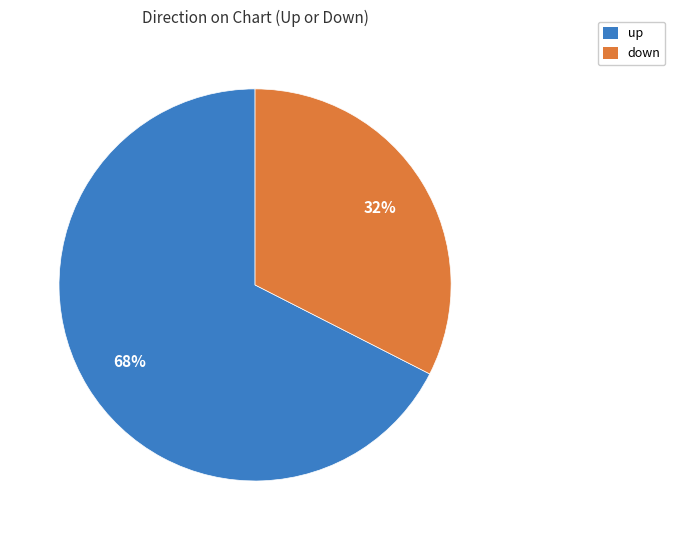

How many slices are in this pie chart?

2